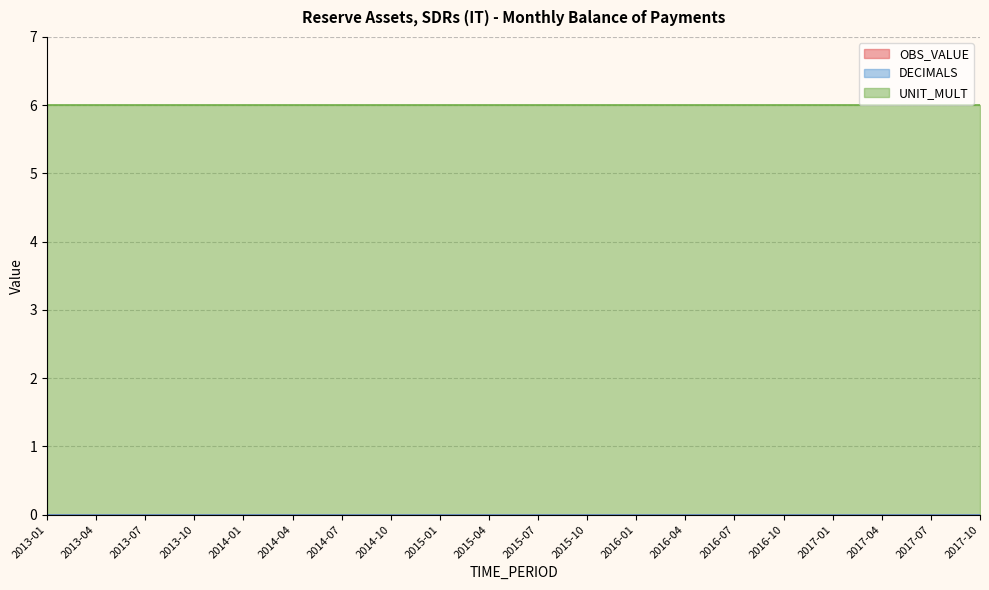

Is the value of UNIT_MULT at 2016-07 greater than the value of DECIMALS at 2016-04?

Yes